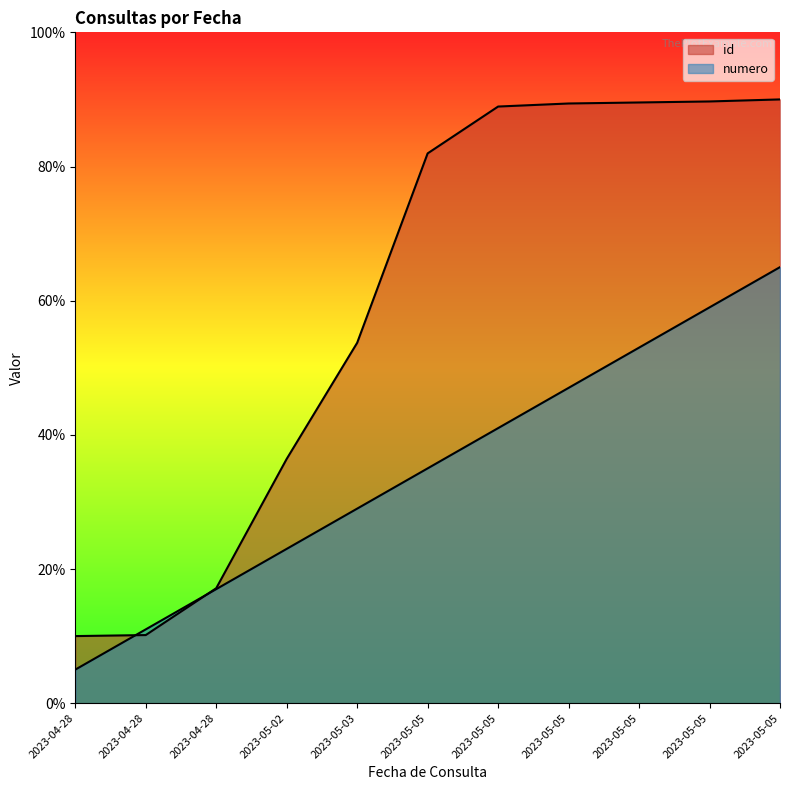

What is the maximum value for id?

90.0